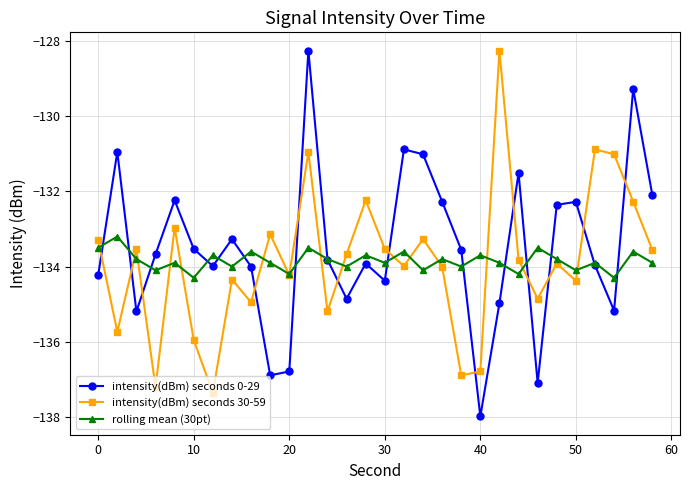

After their last crossing, which series has the higher values: intensity(dBm) seconds 30-59 or rolling mean (30pt)?

intensity(dBm) seconds 30-59